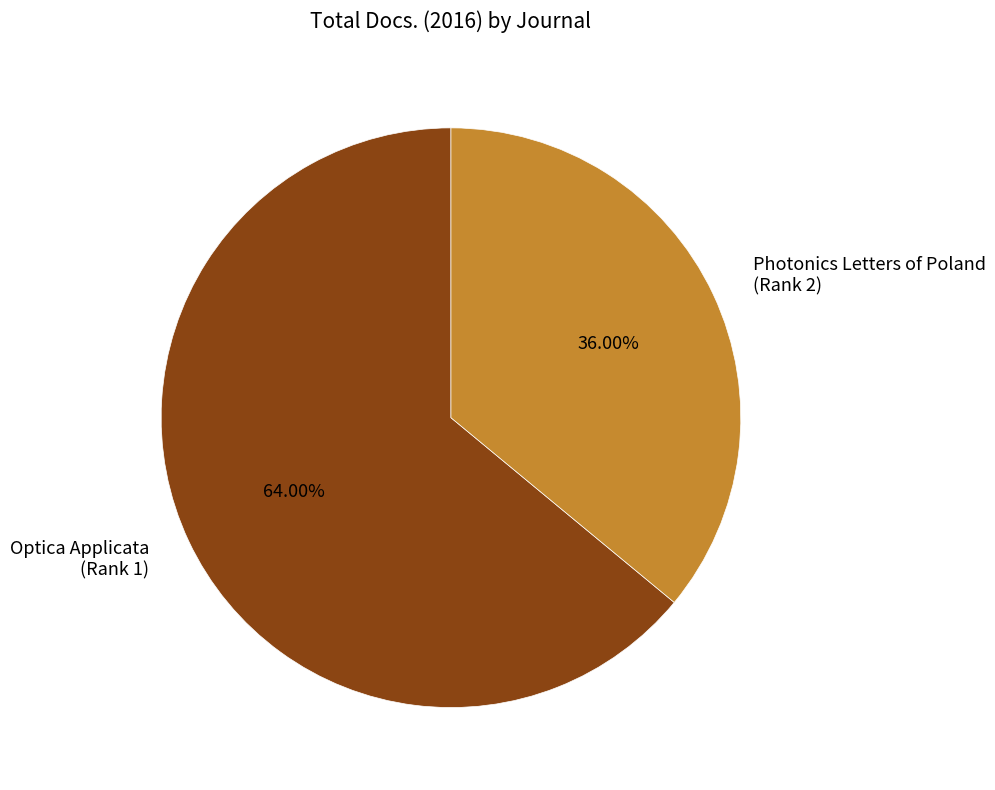

Do Optica Applicata (Rank 1) and Photonics Letters of Poland (Rank 2) together represent more than half of the pie?

Yes